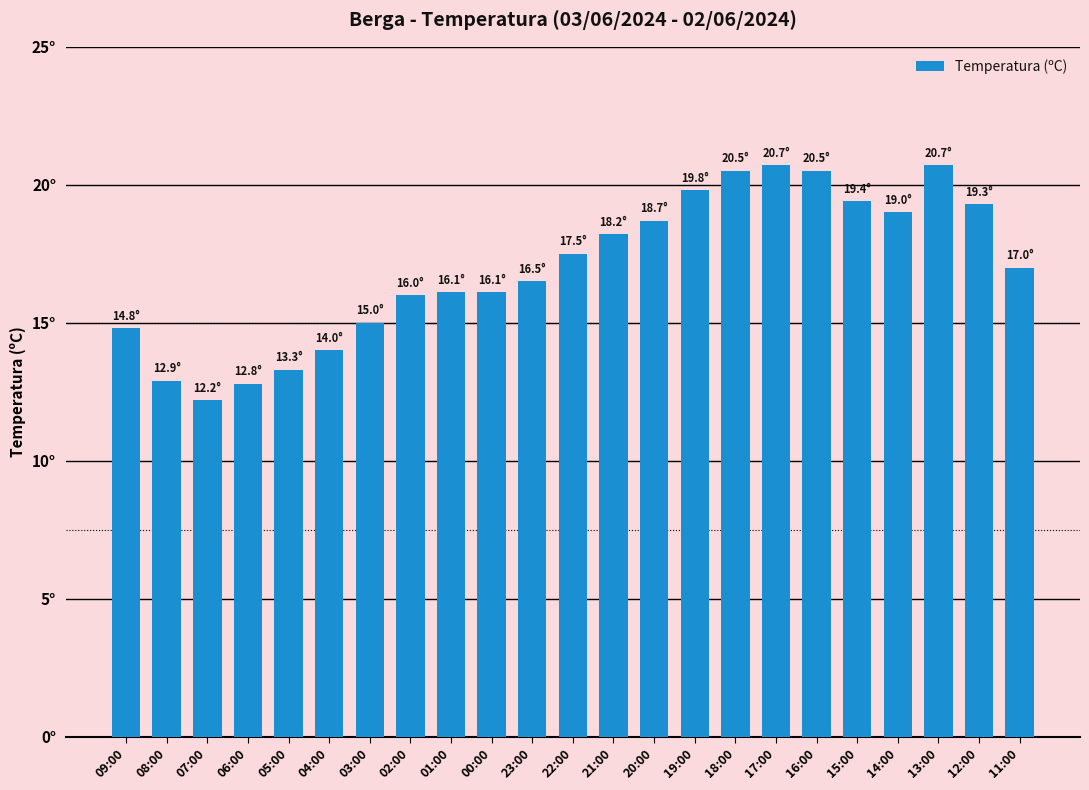

How many data points does each series have?

23